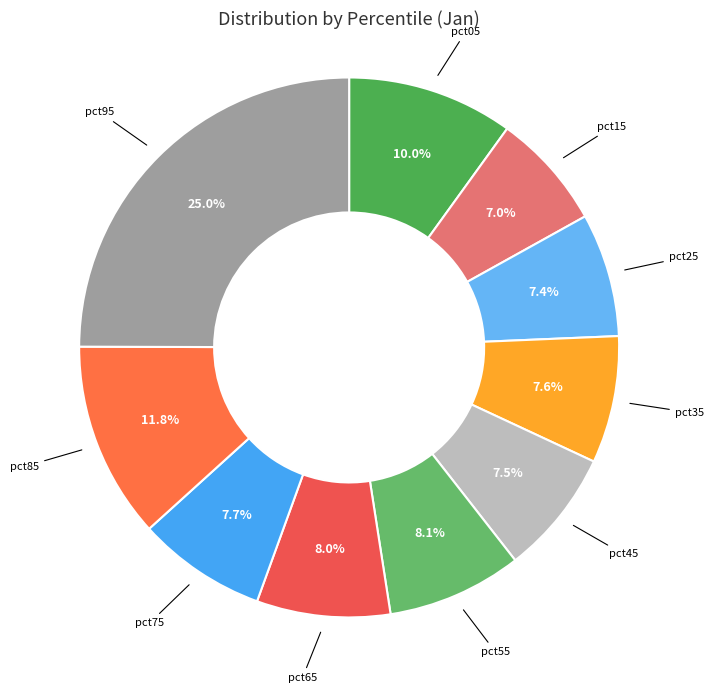

To the nearest percent, what is the average slice percentage?

10%